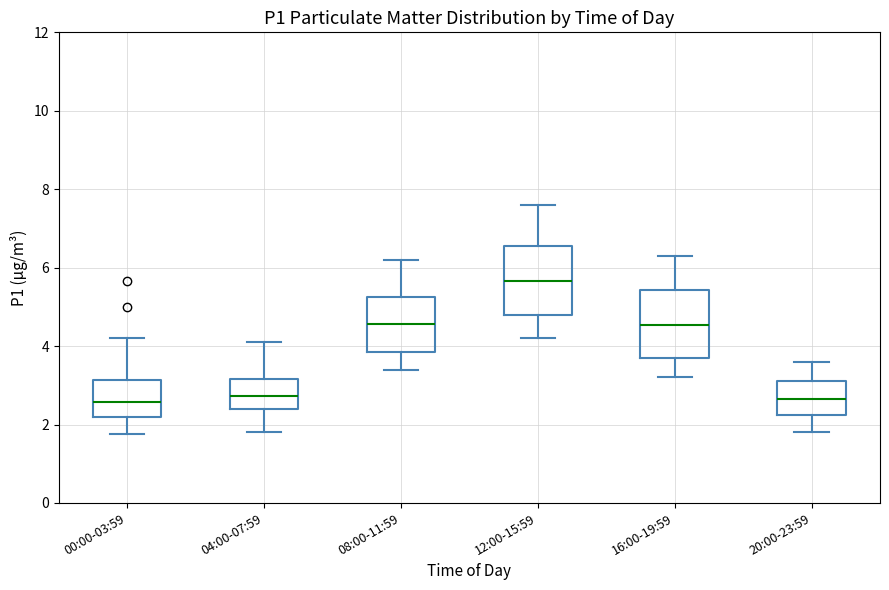

Where does the upper whisker of the box for 00:00-03:59 end on the y-axis? The values are not printed on the chart, so give them approximately, as read against the axis.

4.2